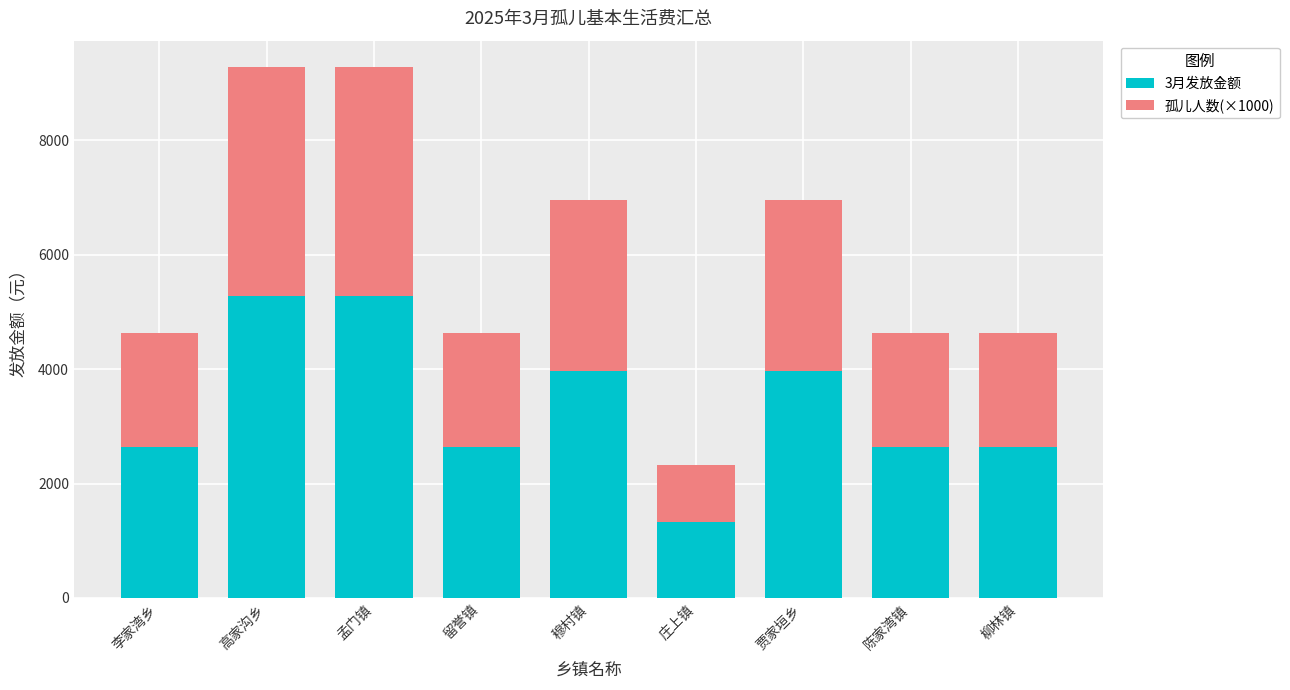

Is it true that 3月发放金额 equals 2640 at 李家湾乡?

True